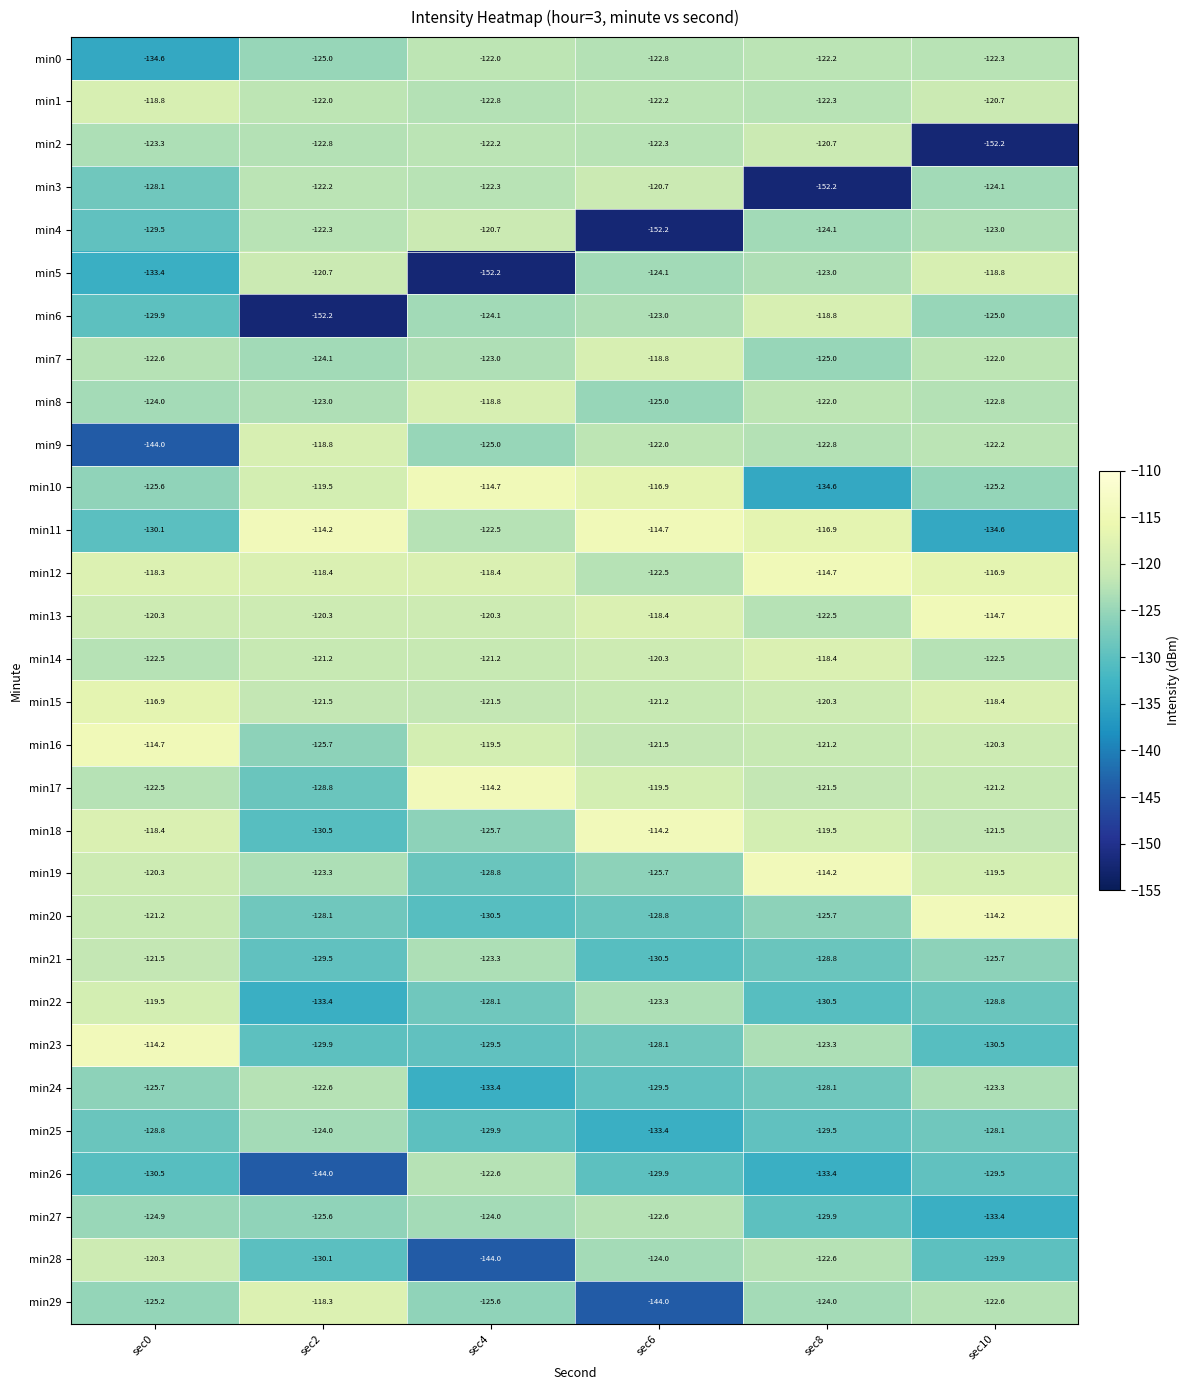

What is the difference between the highest and lowest values at sec10?

38.0